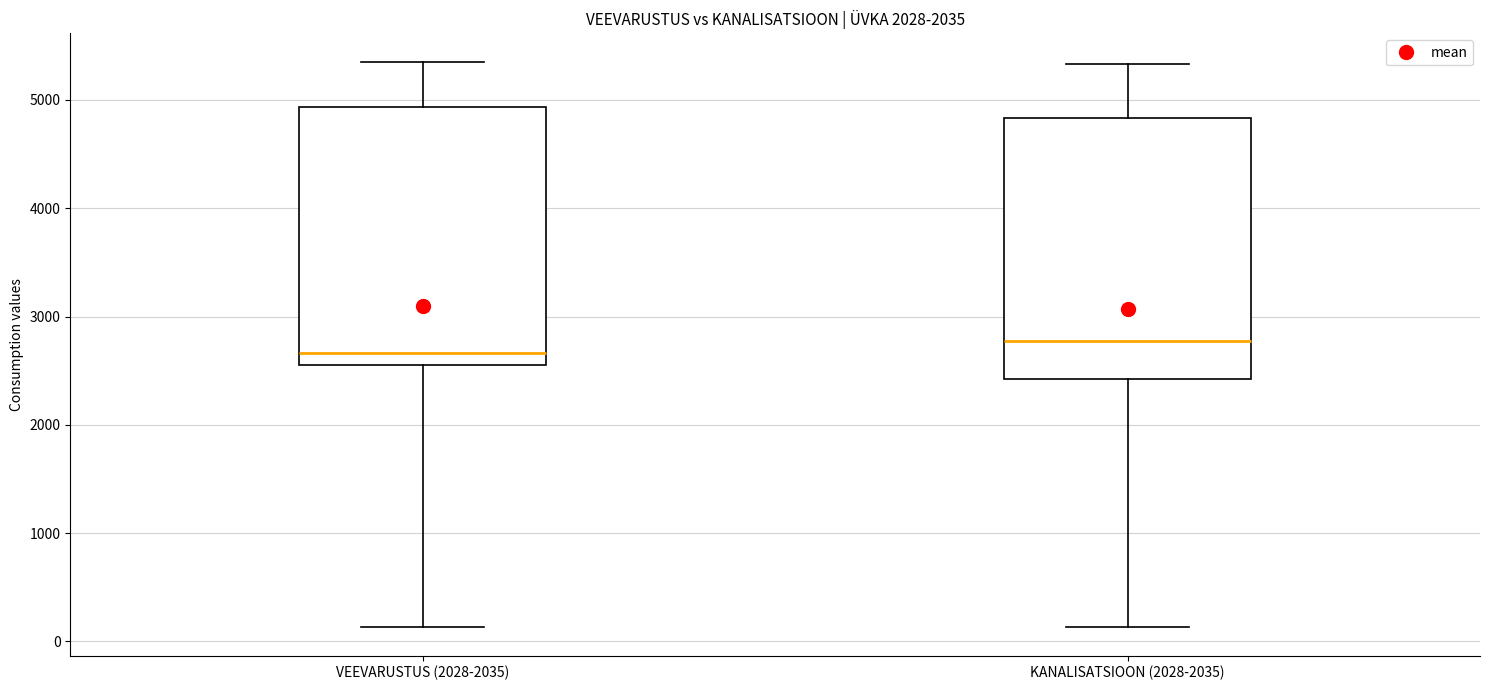

Reading left to right, transcribe this box plot: for each box, give where its median line is, the range the box spans, and where its two whiskers end, as read against the y-axis. The values are not printed on the chart, so give them approximately, as read against the axis.

VEEVARUSTUS (2028-2035): median 2700, box 2500 to 4900, whiskers 100 to 5400
KANALISATSIOON (2028-2035): median 2800, box 2400 to 4800, whiskers 100 to 5300